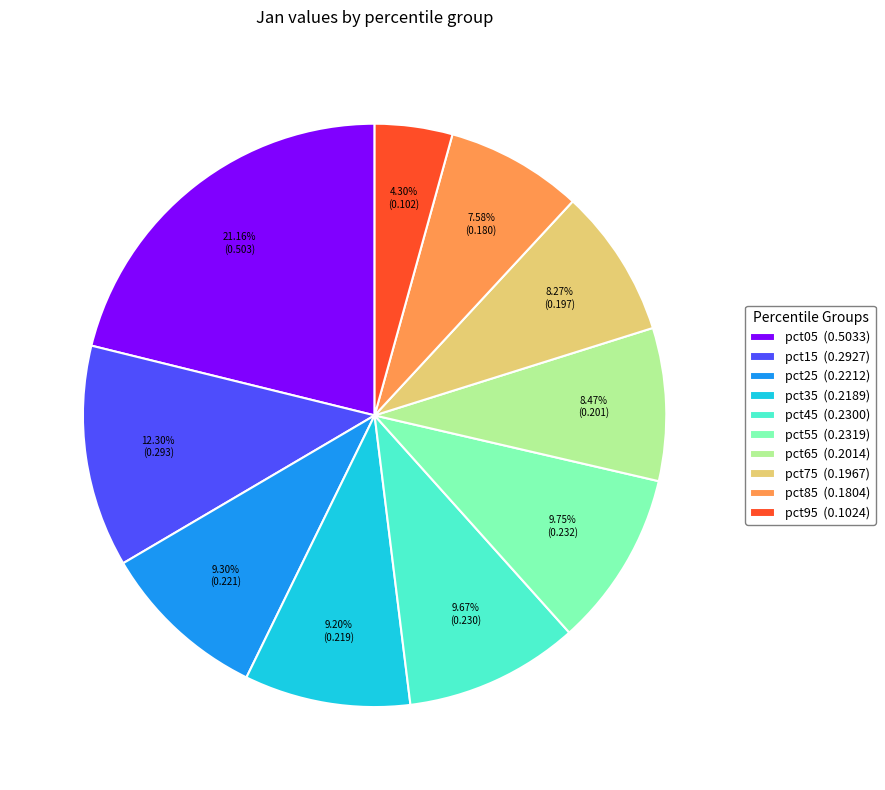

True or false: pct45 accounts for 18% of the total.

False